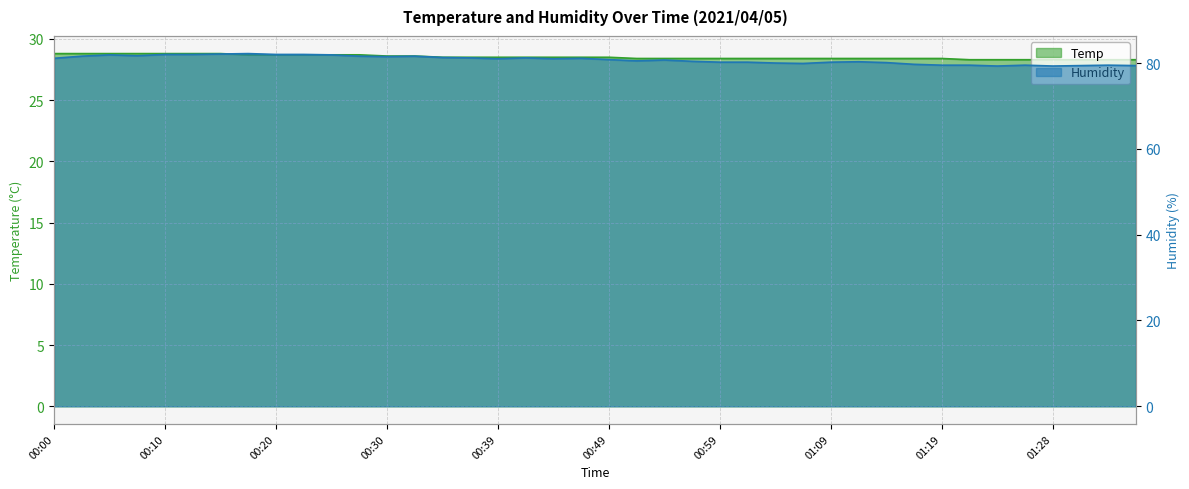

Where is Temp nearest to the value 28?

01:21